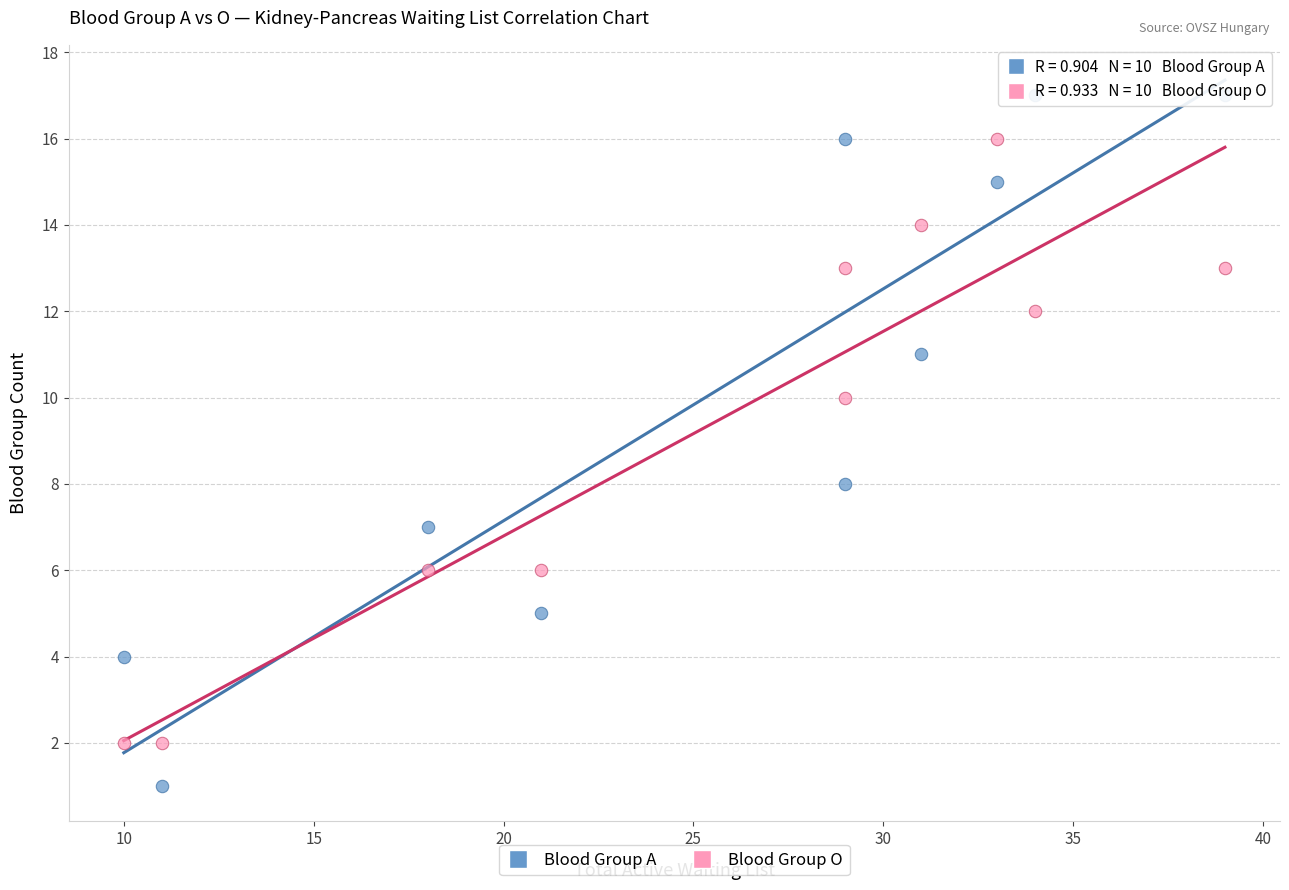

Across all data points, what is the range of X values (max minus min)?

29